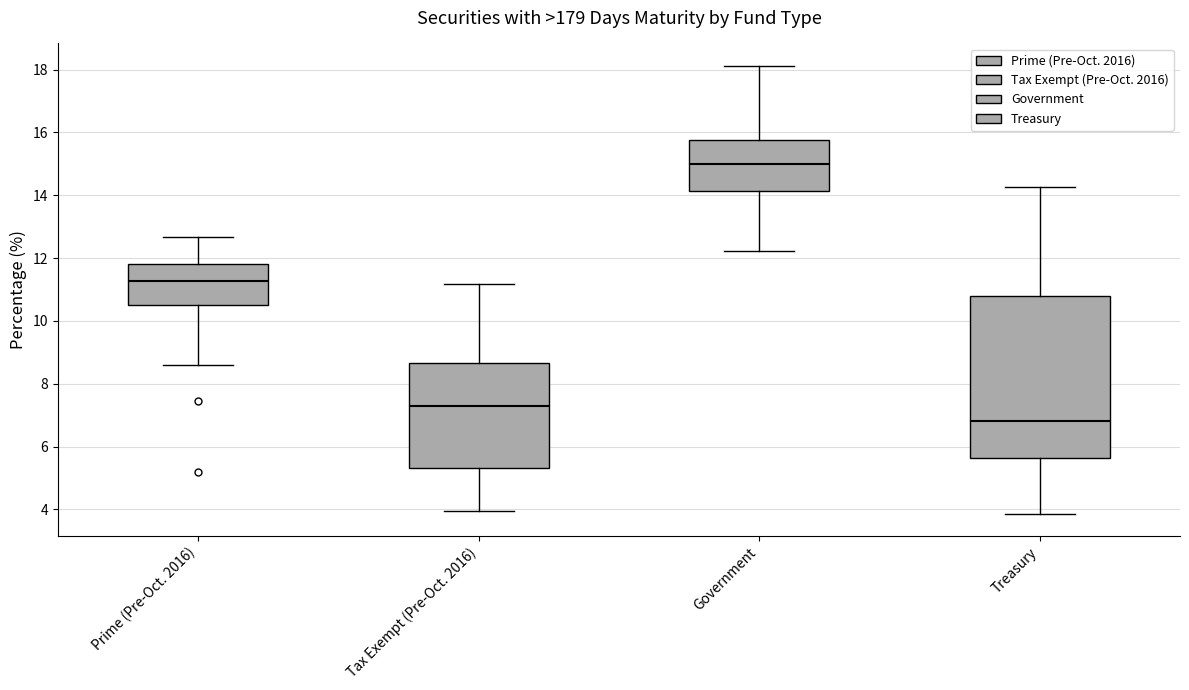

Where is the lower edge of the box for Treasury on the y-axis? The values are not printed on the chart, so give them approximately, as read against the axis.

5.6